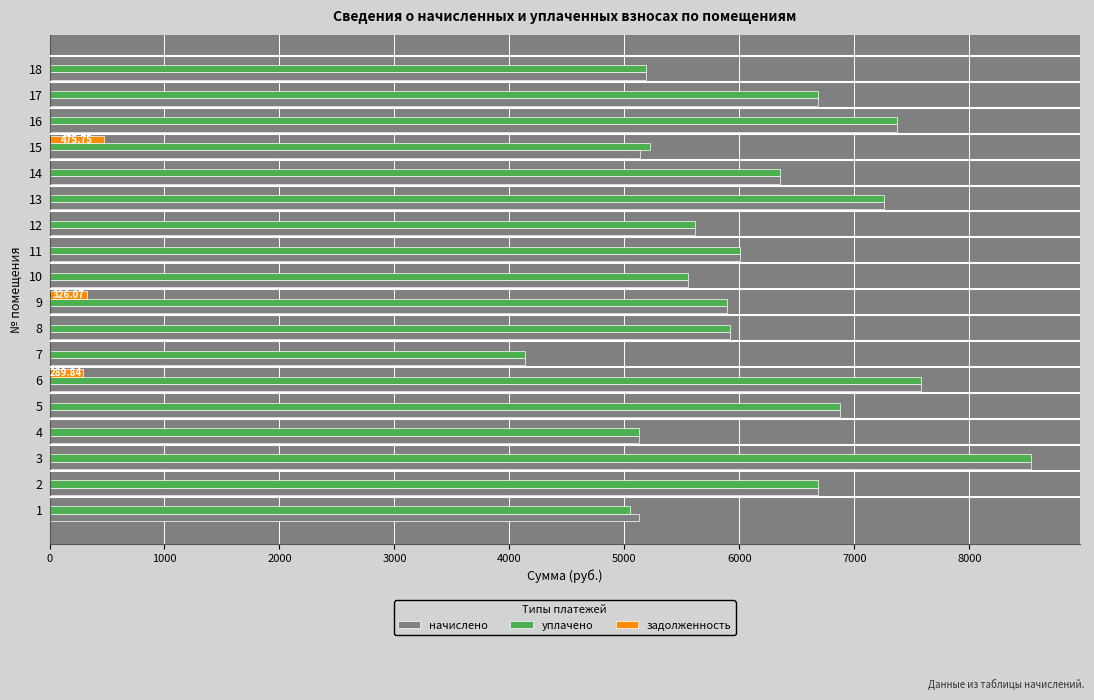

What is the sum of all начислено values?

111026.9